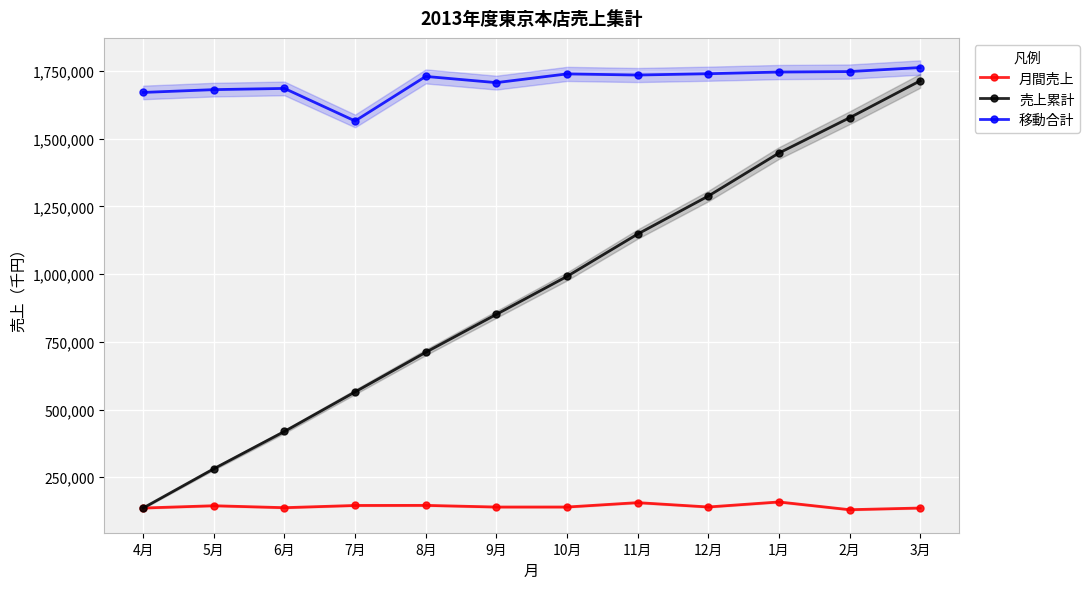

The 売上累計 series shows 918788 at 3月. True or false?

False